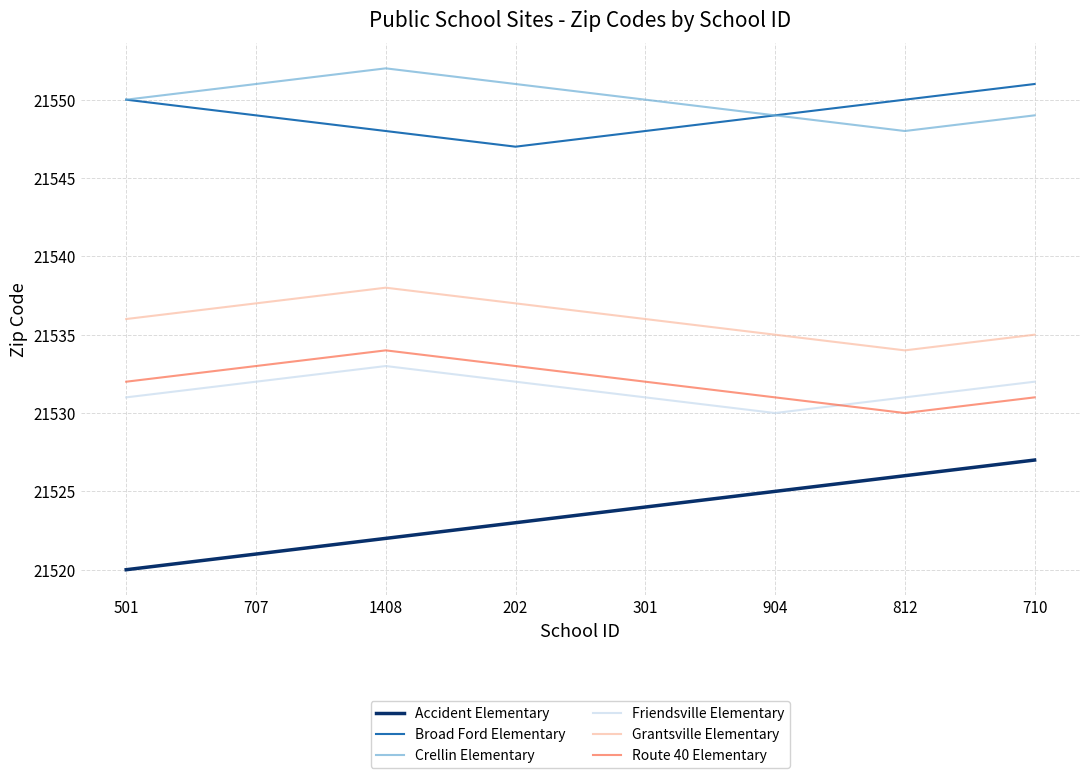

At how many categories does at least one series exceed 21534?

8